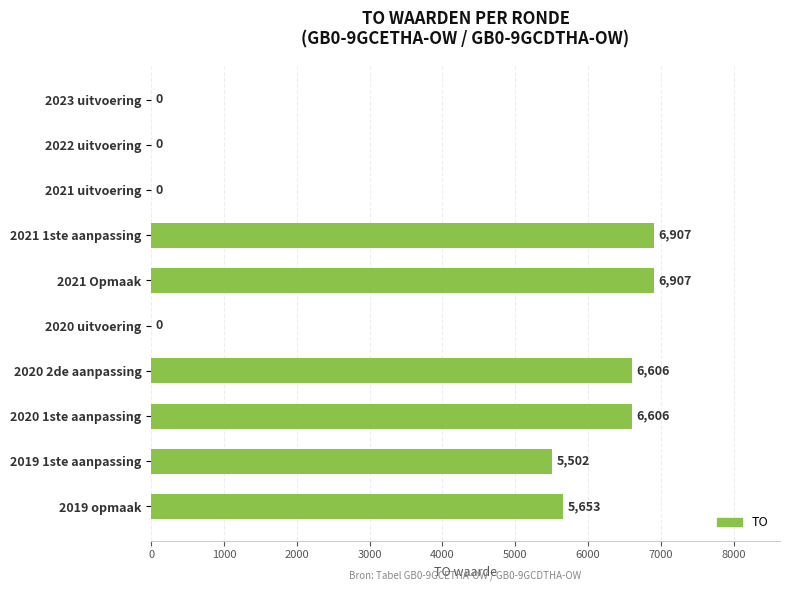

Reading top to bottom, what are all the values shown in this chart?

2023 uitvoering=0	2022 uitvoering=0	2021 uitvoering=0	2021 1ste aanpassing=6907	2021 Opmaak=6907	2020 uitvoering=0	2020 2de aanpassing=6606	2020 1ste aanpassing=6606	2019 1ste aanpassing=5502	2019 opmaak=5653